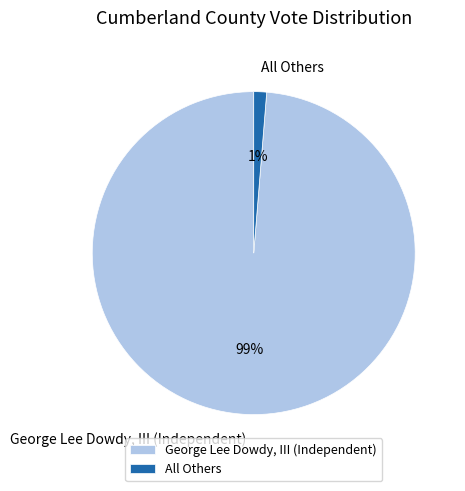

Is it true that All Others is 1% of the pie?

True